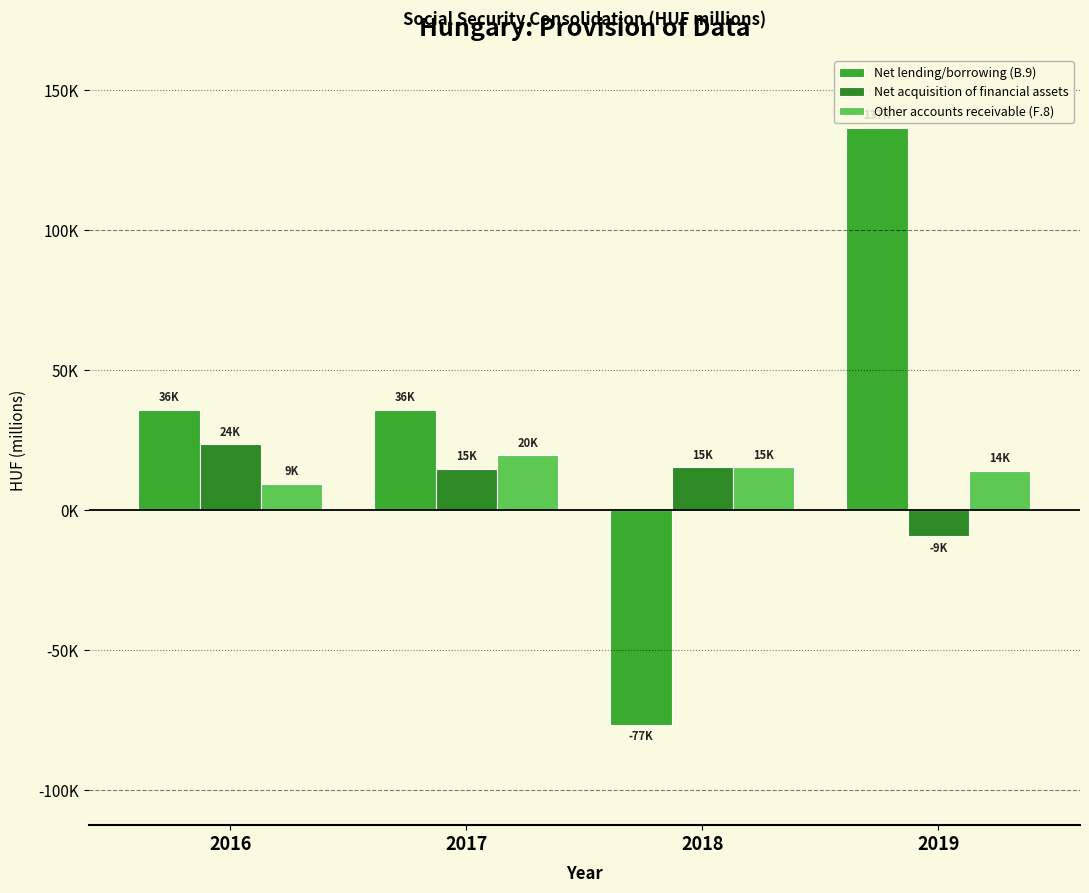

Which series has the largest range (max minus min)?

Net lending/borrowing (B.9)